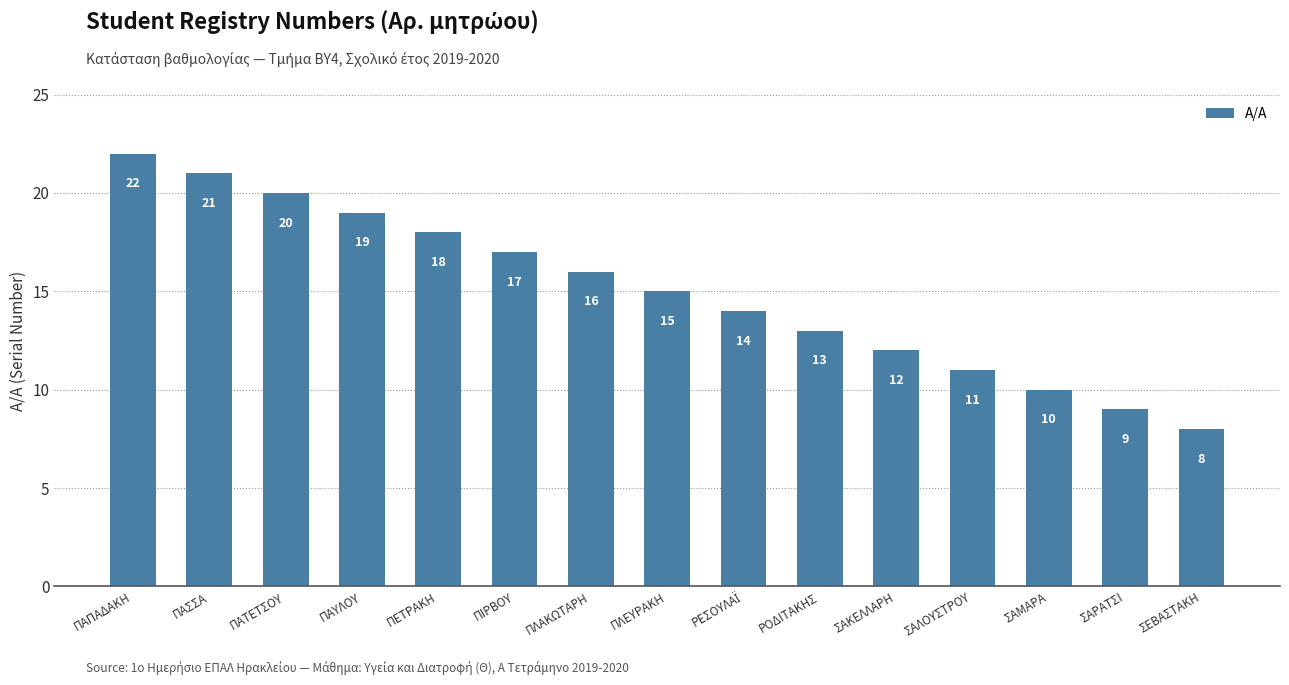

What is the label of the 13th bar from the left?

ΣΑΜΑΡΑ